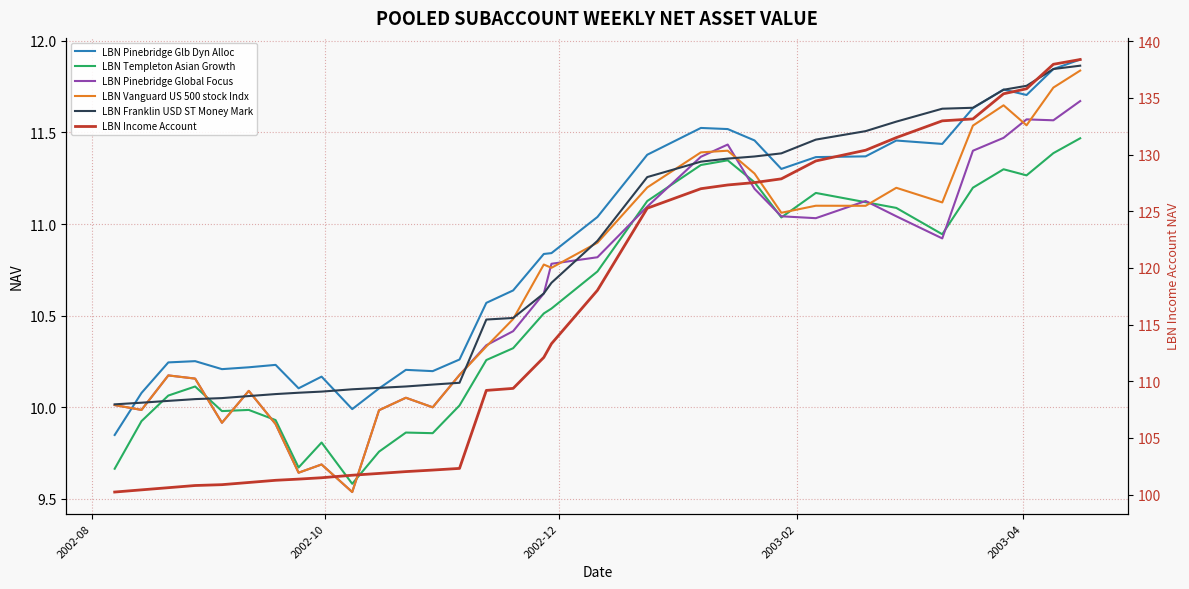

True or false: LBN Vanguard US 500 stock Indx and LBN Income Account intersect in this chart.

False